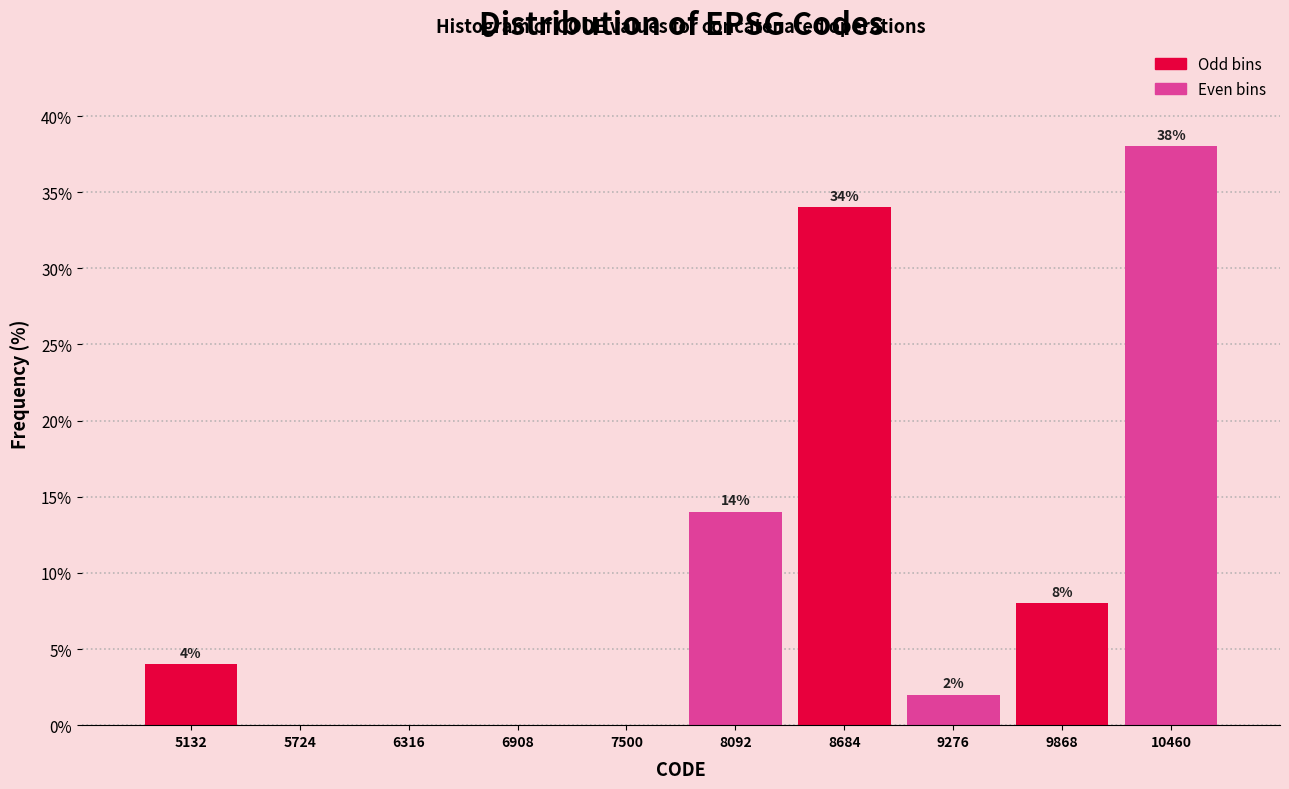

Which range on the x-axis has the tallest bar?

10200 to 10800